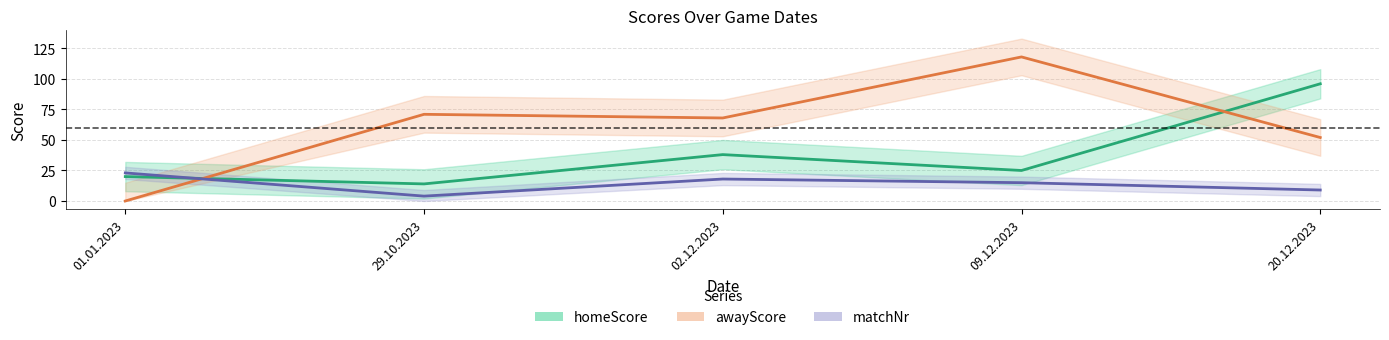

Which series ends up on top after the final intersection of awayScore and matchNr?

awayScore